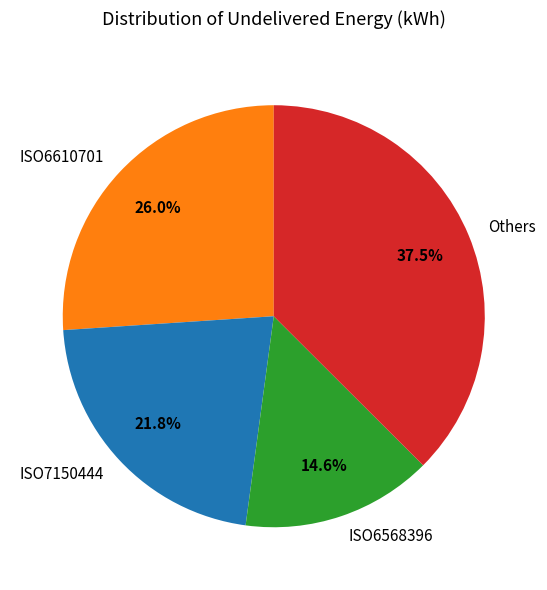

Which has a higher value, ISO6610701 or Others?

Others